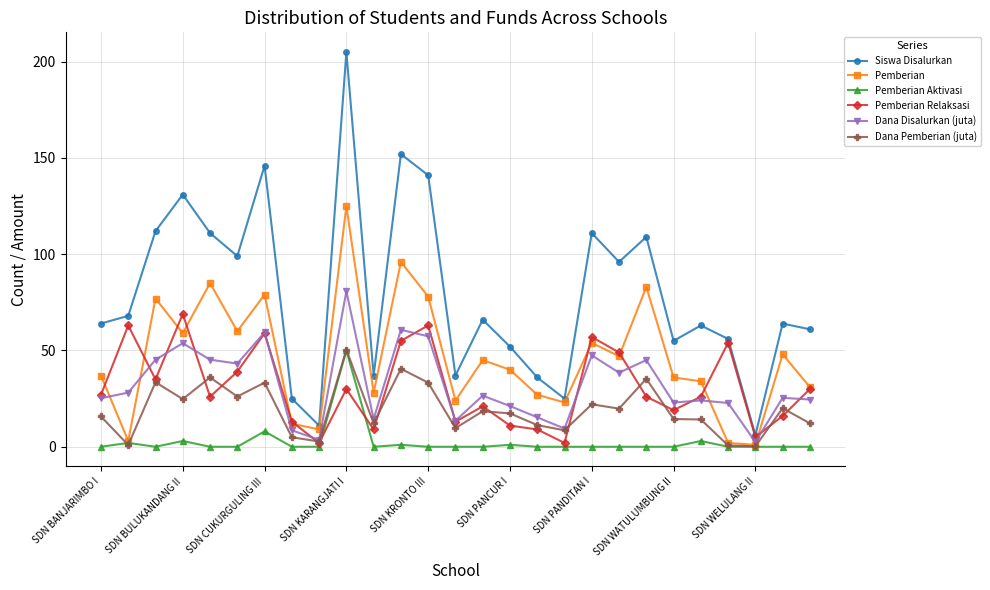

What is the difference between the second highest and second lowest values in the Dana Pemberian (juta) series?

39.8